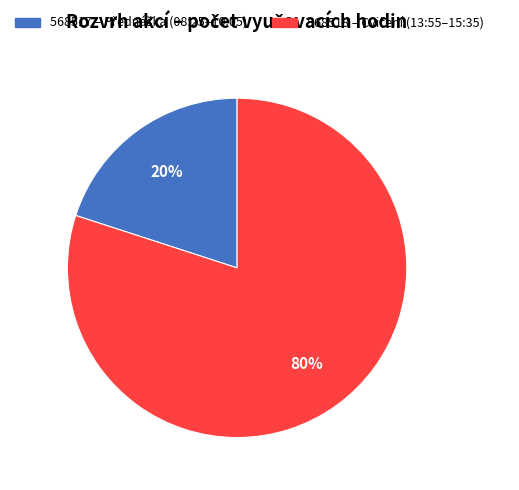

How many slices are in this pie chart?

2